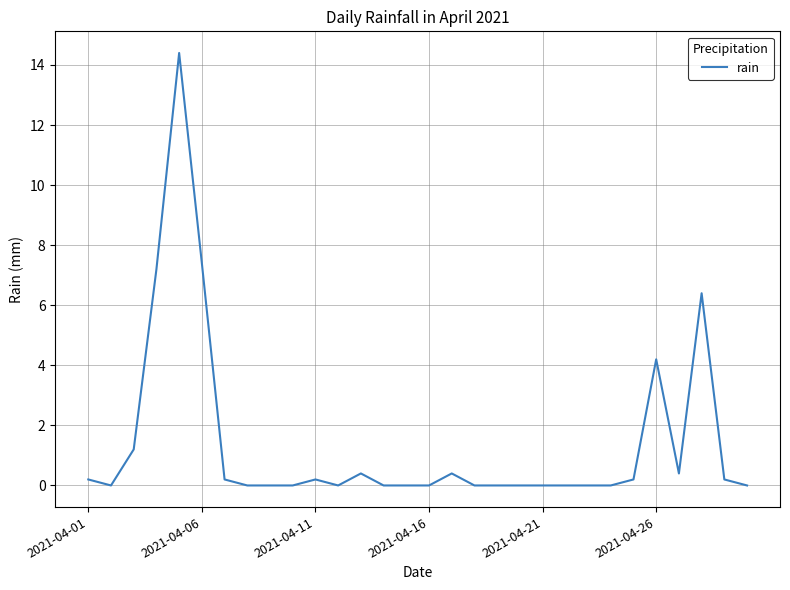

What is the difference between the maximum and second lowest values?

14.4